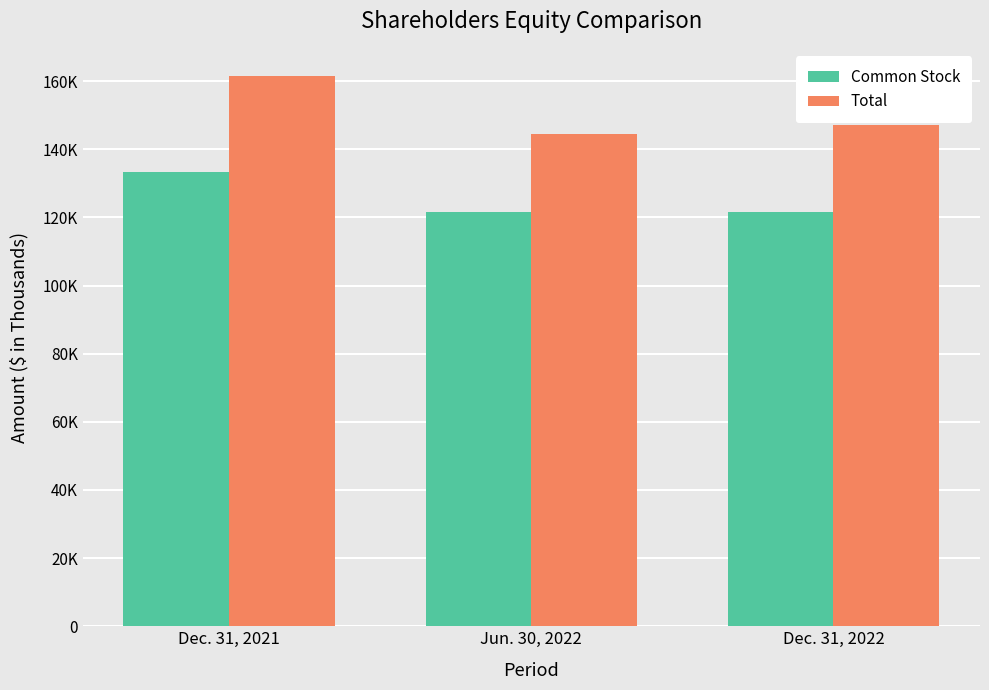

What are all the series names shown in the legend?

Common Stock, Total